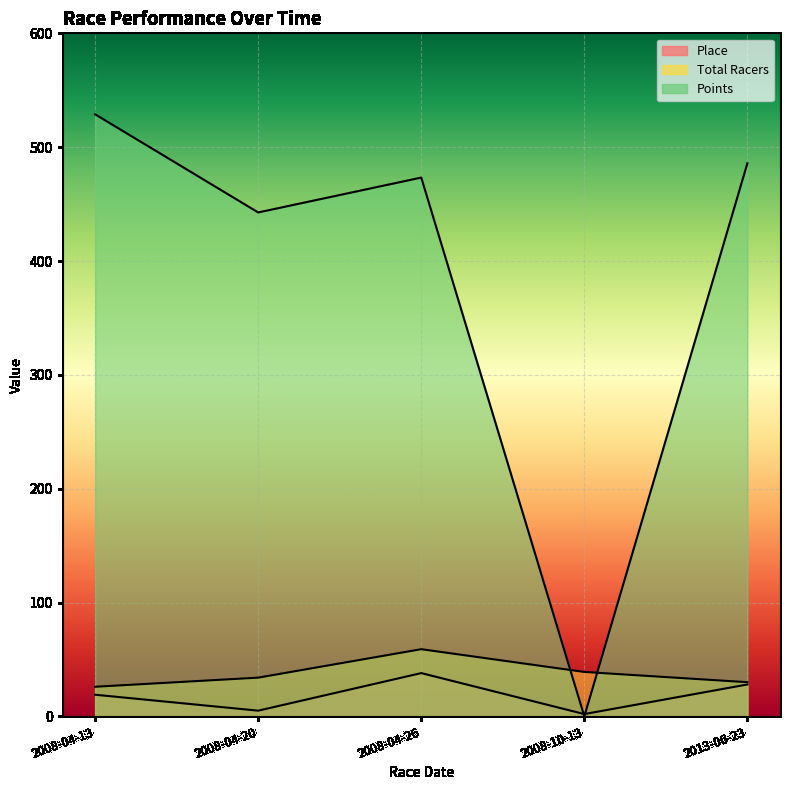

Reading left to right, transcribe all the data shown in this chart.

Place: 19.0	5.0	38.0	2.0	28.0
Total Racers: 26.0	34.0	59.0	39.0	30.0
Points: 528.8	442.6	473.3	0.0	485.8